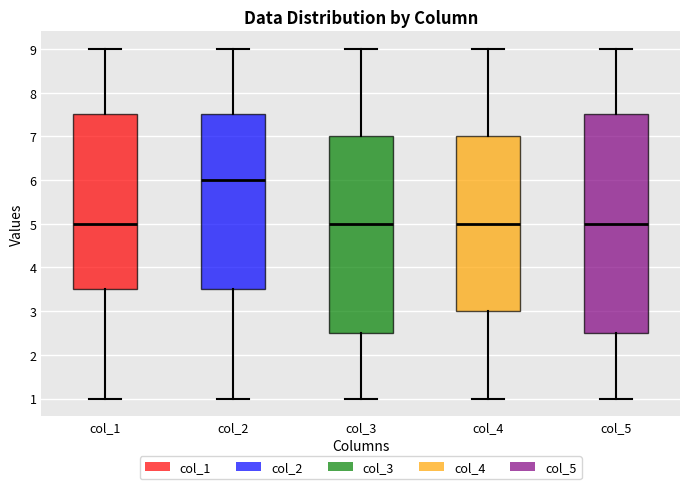

Which box has the highest median line?

col_2